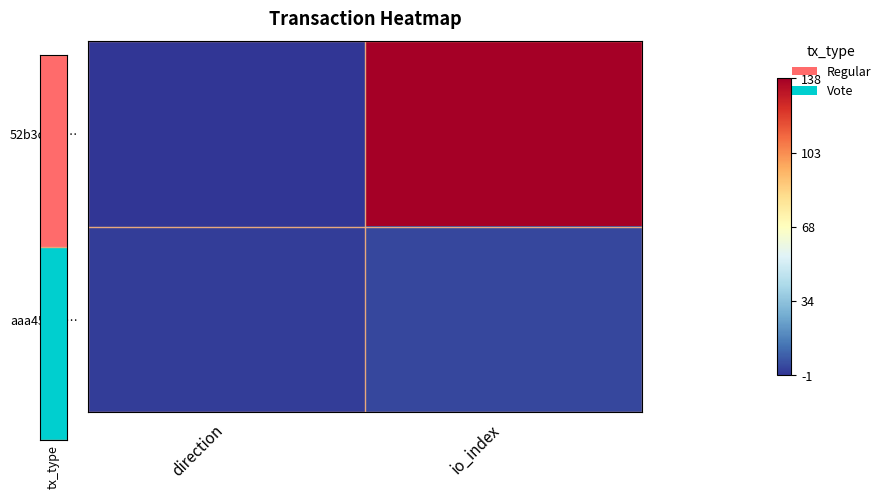

Between direction and io_index, which series saw the biggest shift?

52b3caa7…